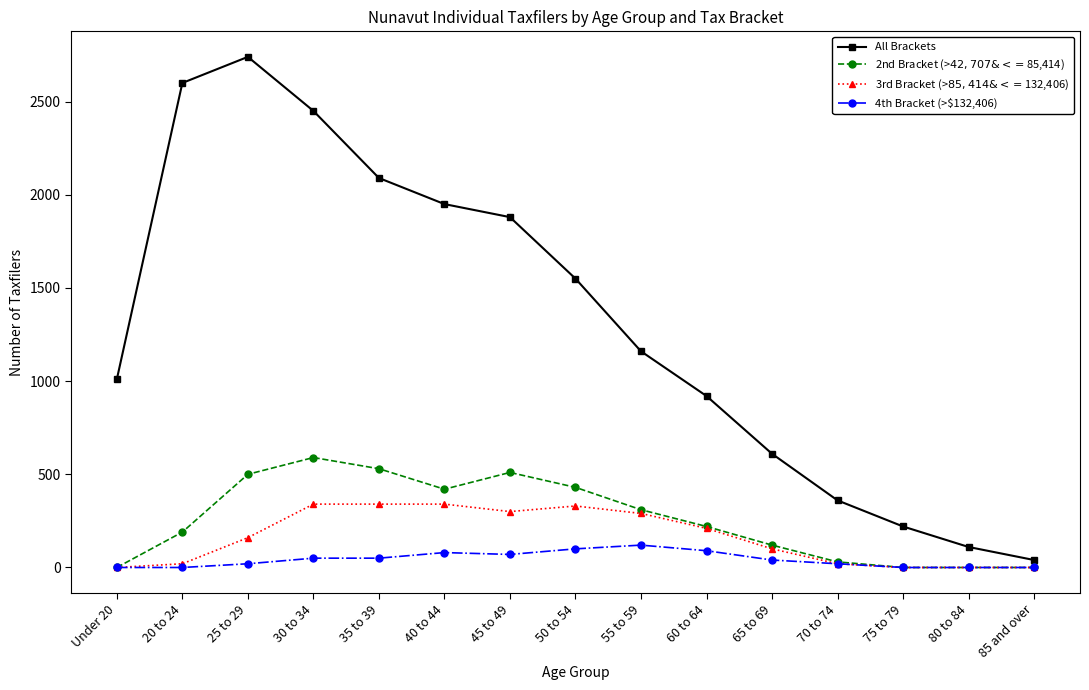

What is the label of the 1st point from the right?

85 and over